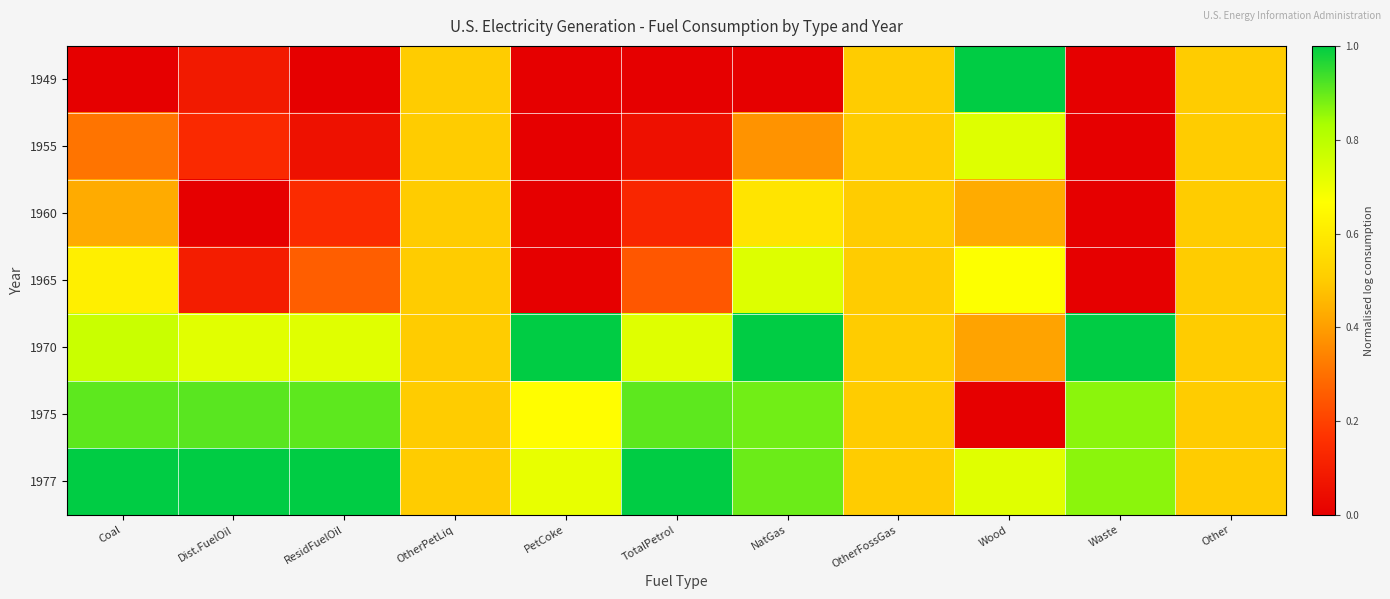

How many distinct data groups are displayed?

7